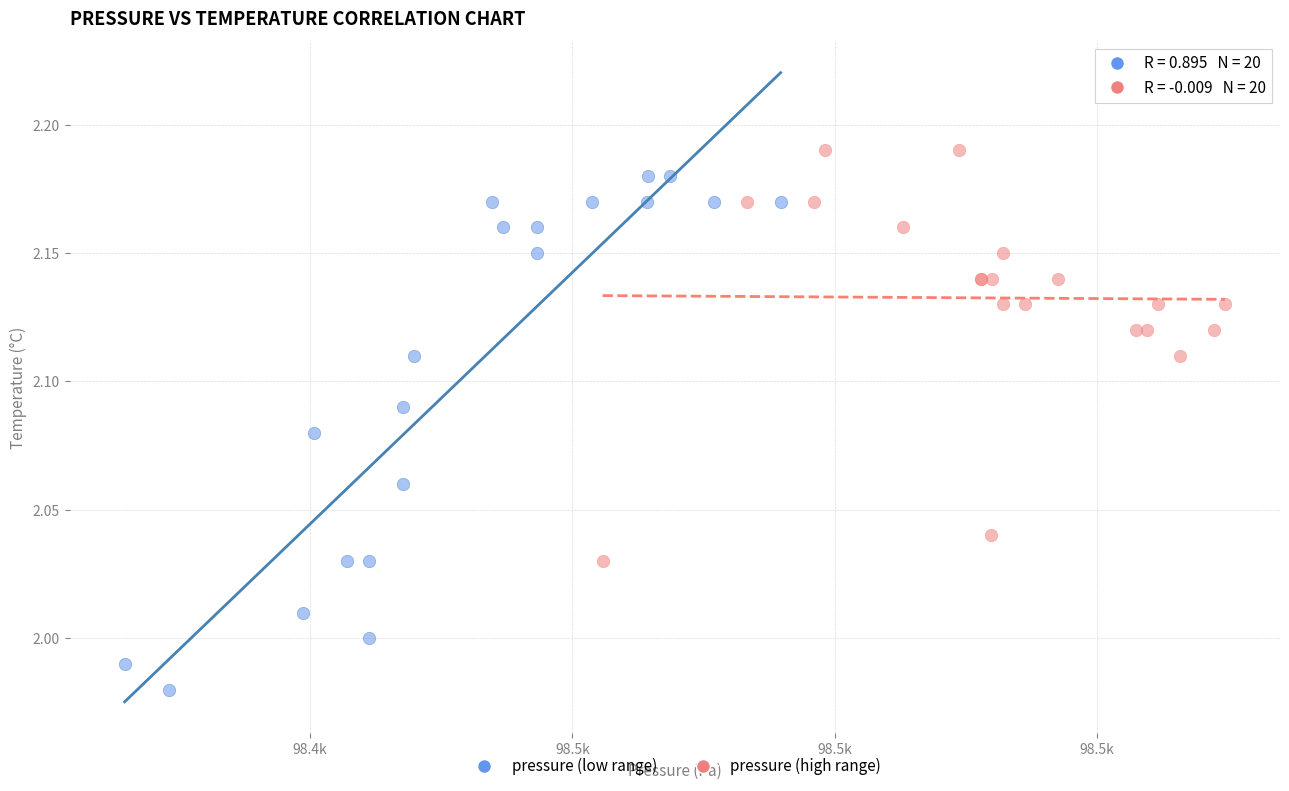

Which series contains the lowest Y value?

pressure (low range)